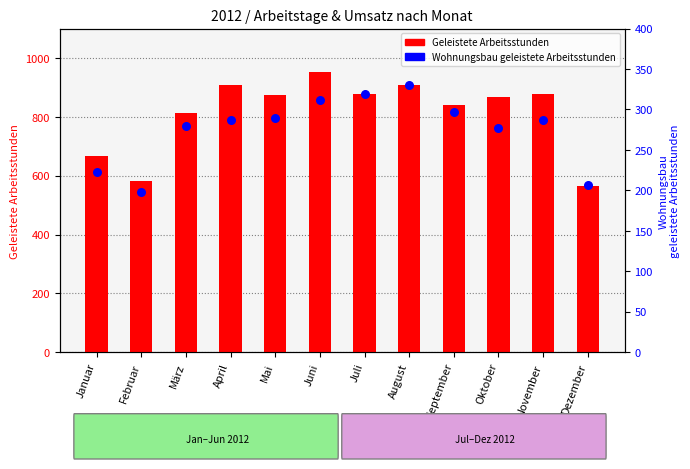

At how many categories does at least one series exceed 664?

10